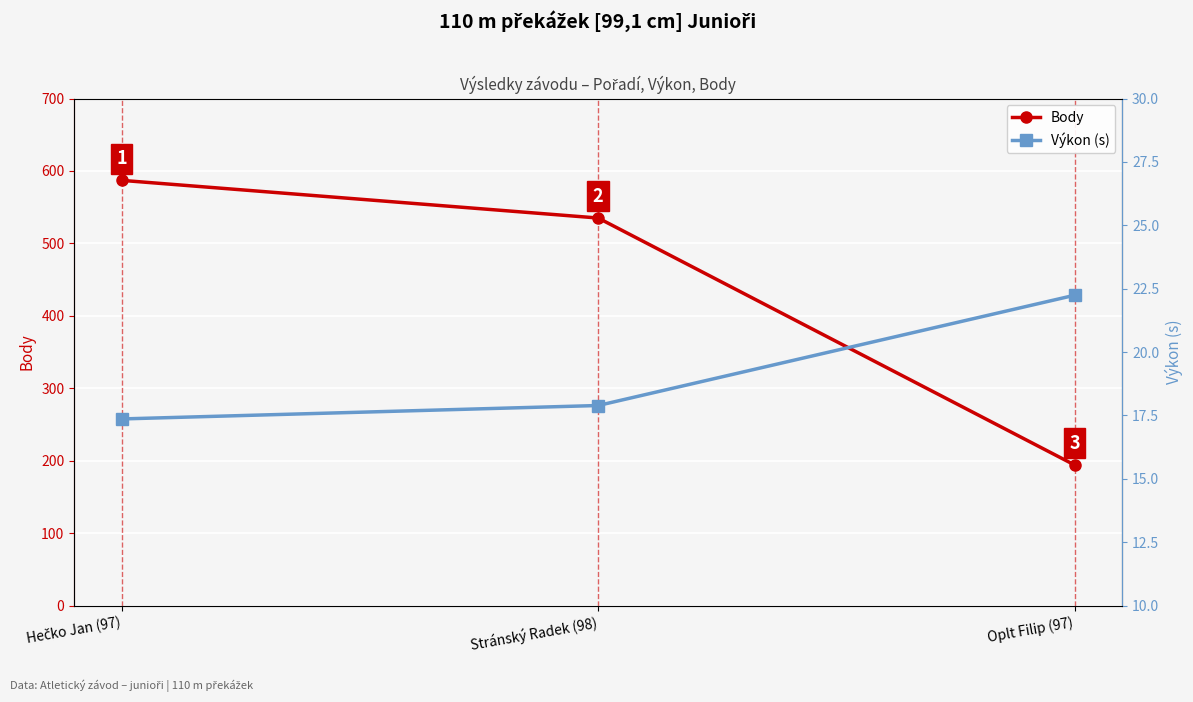

Rank the series by their maximum value, from lowest to highest.

Výkon (s), Body